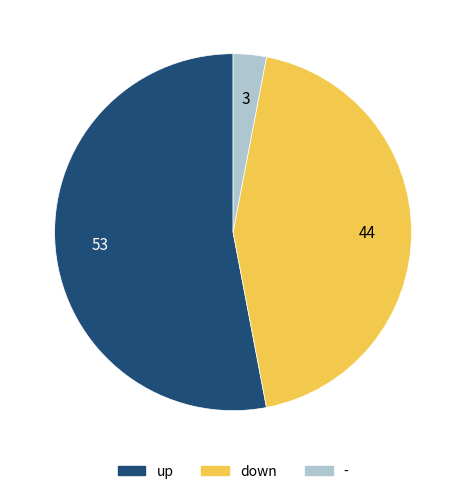

Is the sum of down and up greater than half?

Yes